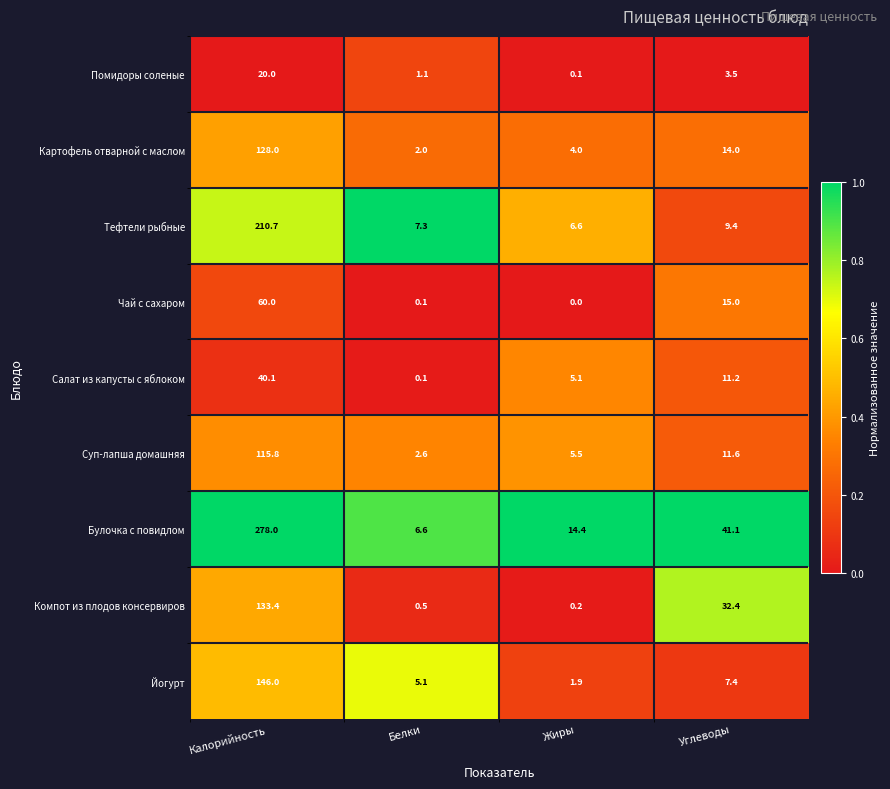

Which series has the widest spread of values?

Булочка с повидлом